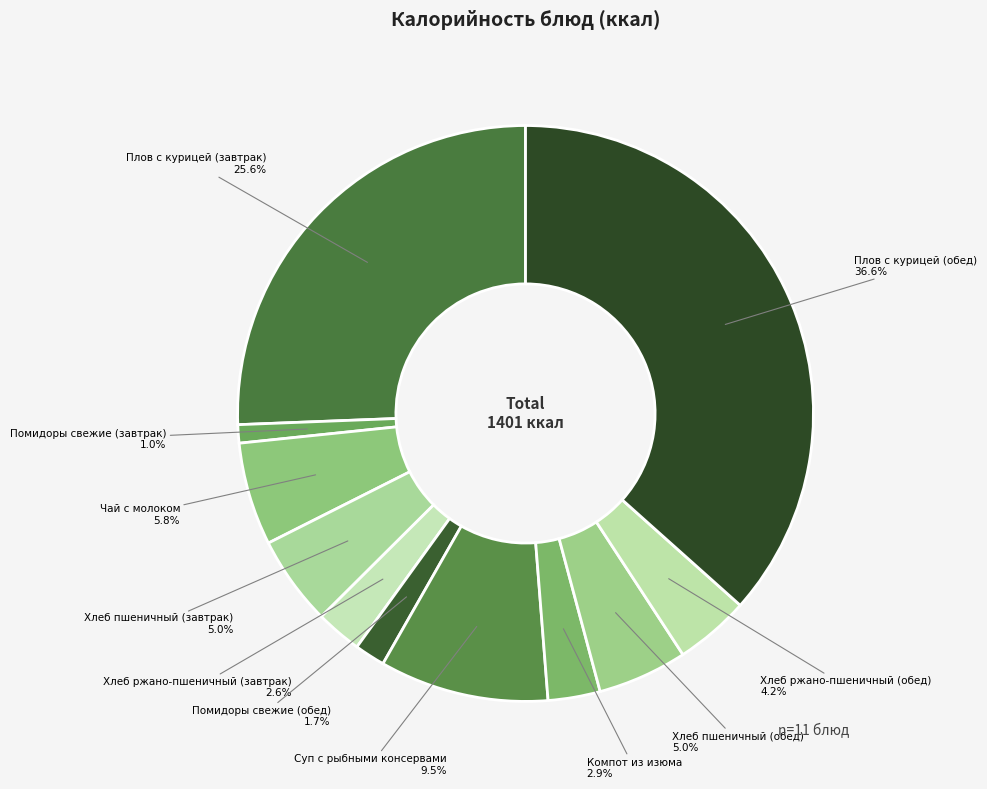

To the nearest percent, what is the difference between the Чай с молоком and Плов с курицей (завтрак) slice percentages?

20%